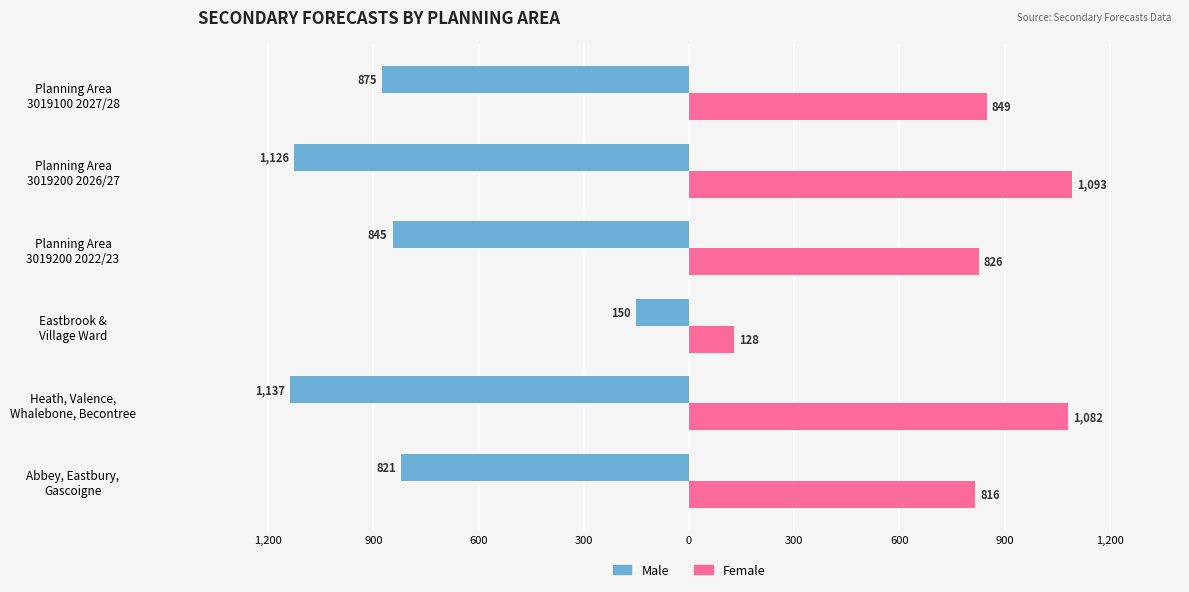

What are all the series names shown in the legend?

Male, Female